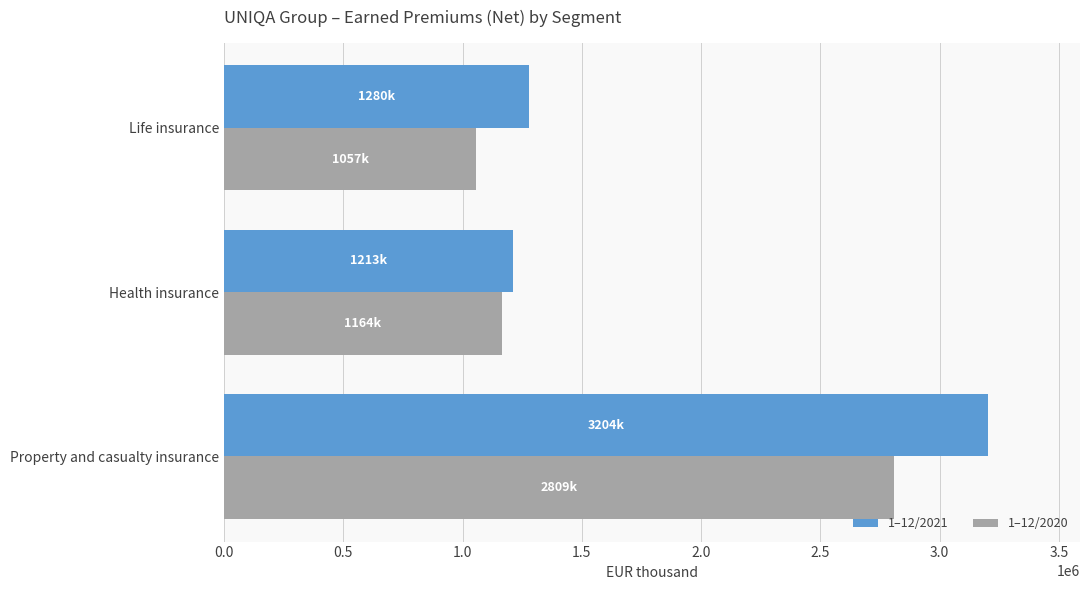

At which label is 1–12/2021 closest to 2208563?

Life insurance